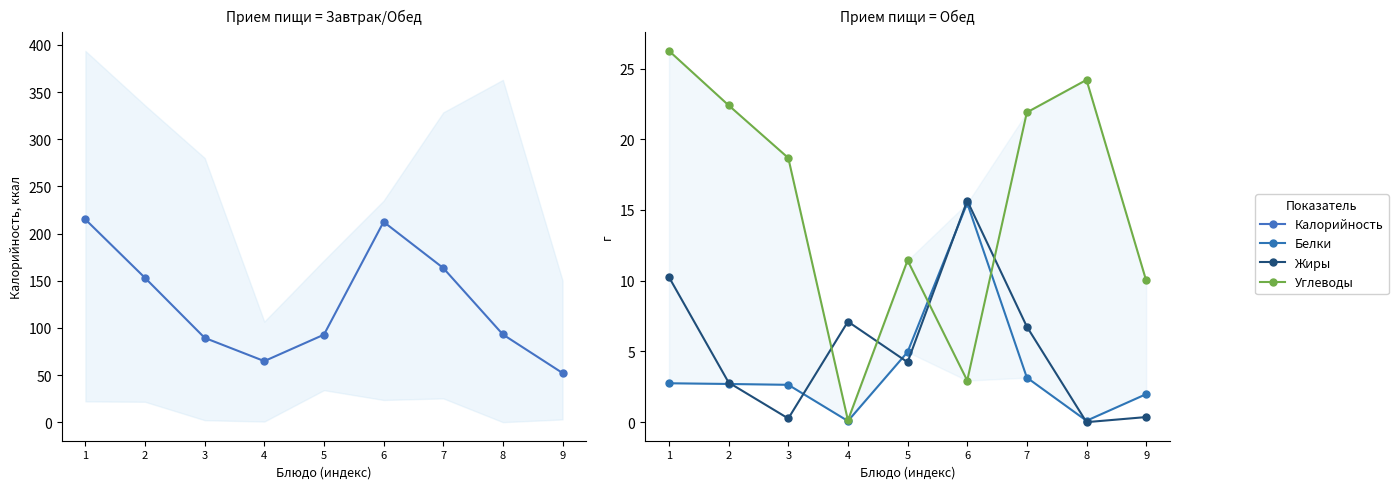

What is the maximum value shown in the chart?

215.0